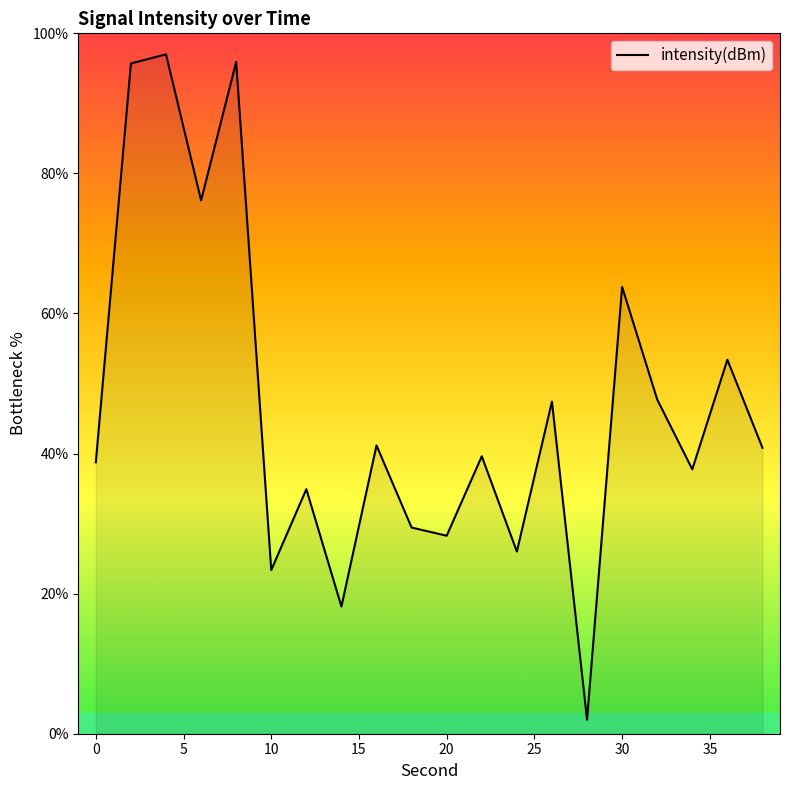

How many interior local peaks (higher than both neighbors) does the data have?

8